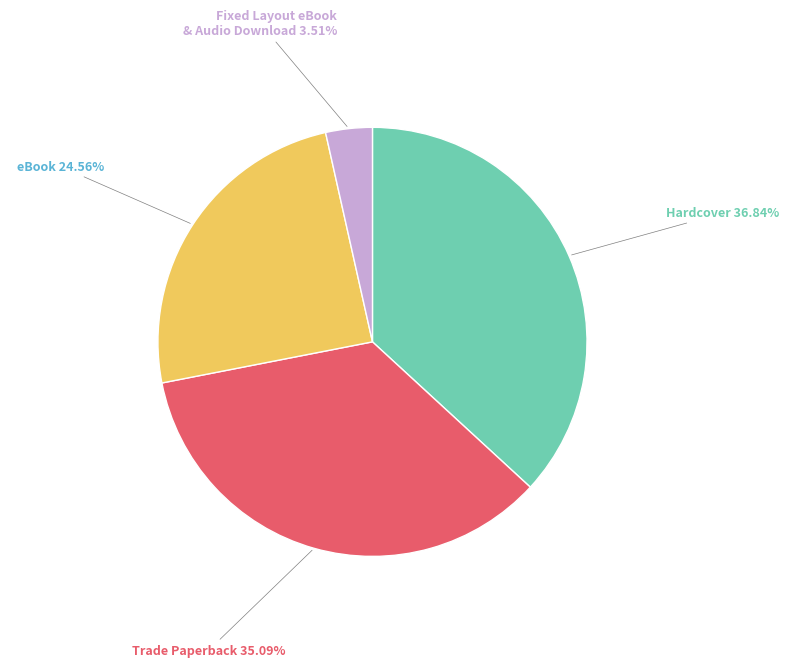

How many slices are in this pie chart?

4